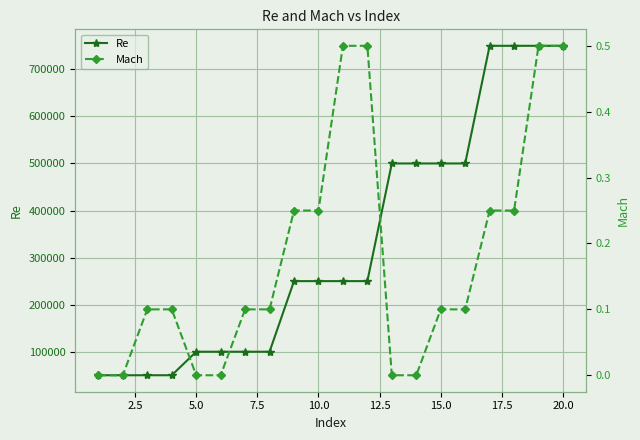

True or false: Mach and Re cross at least once.

False